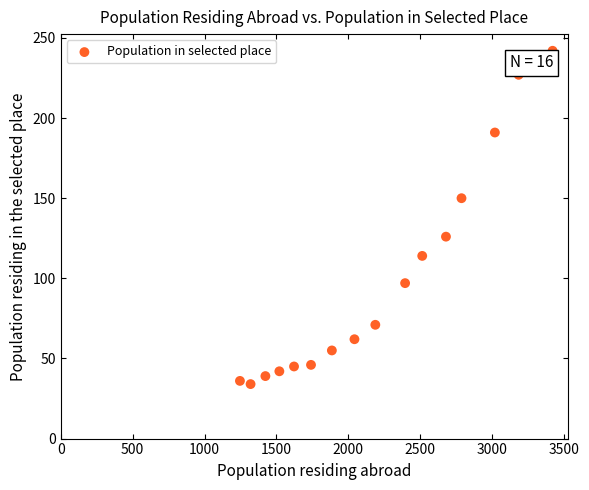

What is the range of Y values (max minus min)?

208